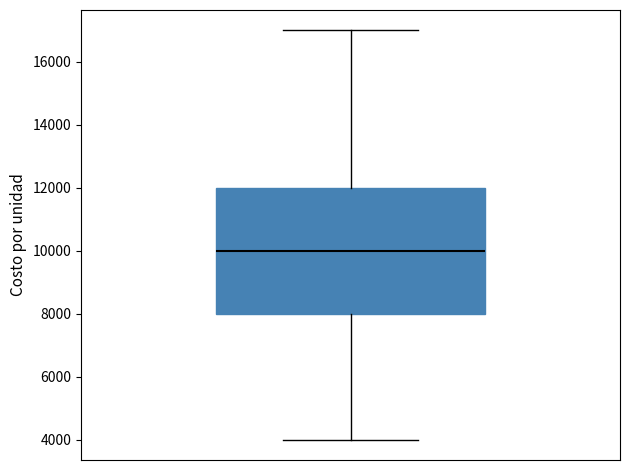

Transcribe this box plot: give where the median line is, the range the box spans, and where the two whiskers end, as read against the y-axis. The values are not printed on the chart, so give them approximately, as read against the axis.

median 10000, box 8000 to 12000, whiskers 4000 to 17000